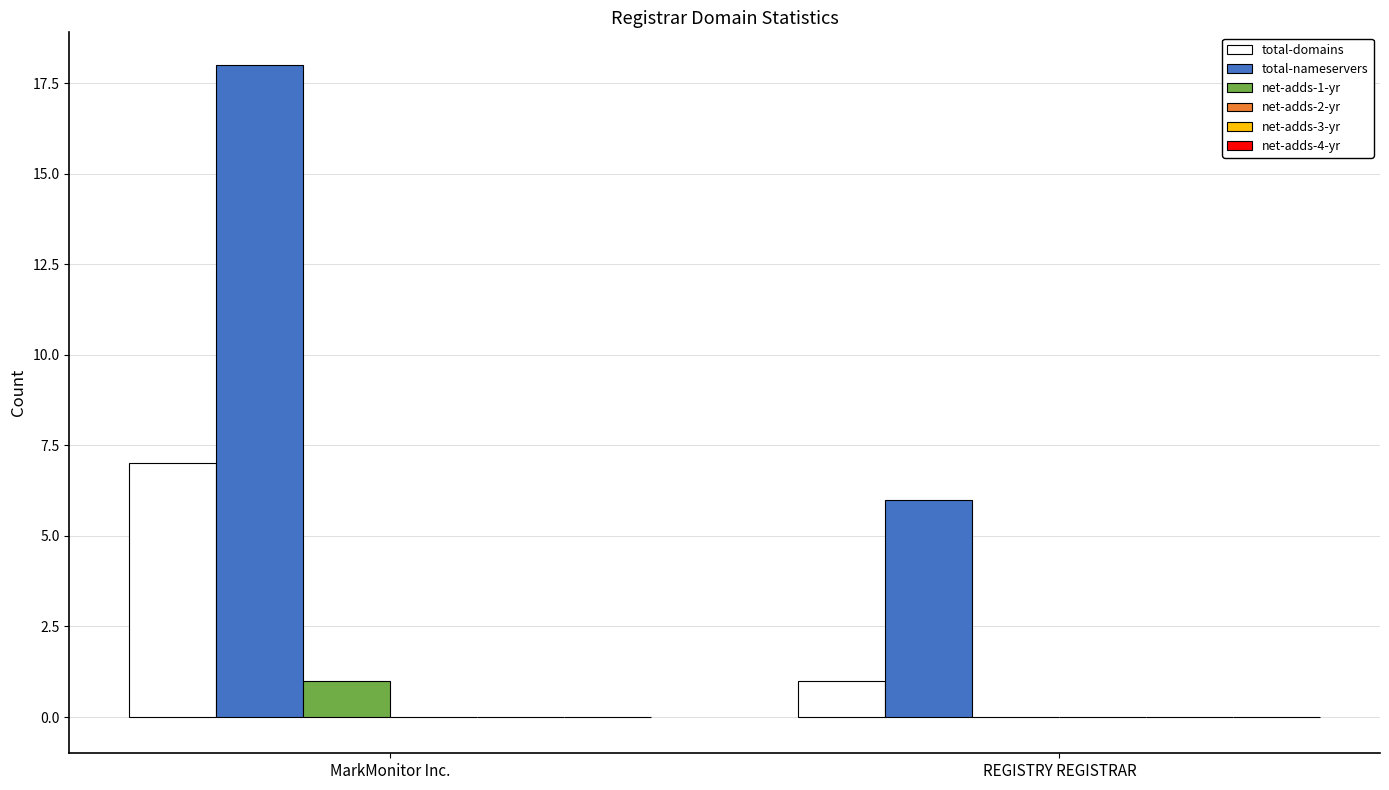

Reading right to left, list all the values displayed in this chart.

total-domains: REGISTRY REGISTRAR=1	MarkMonitor Inc.=7
total-nameservers: REGISTRY REGISTRAR=6	MarkMonitor Inc.=18
net-adds-1-yr: REGISTRY REGISTRAR=0	MarkMonitor Inc.=1